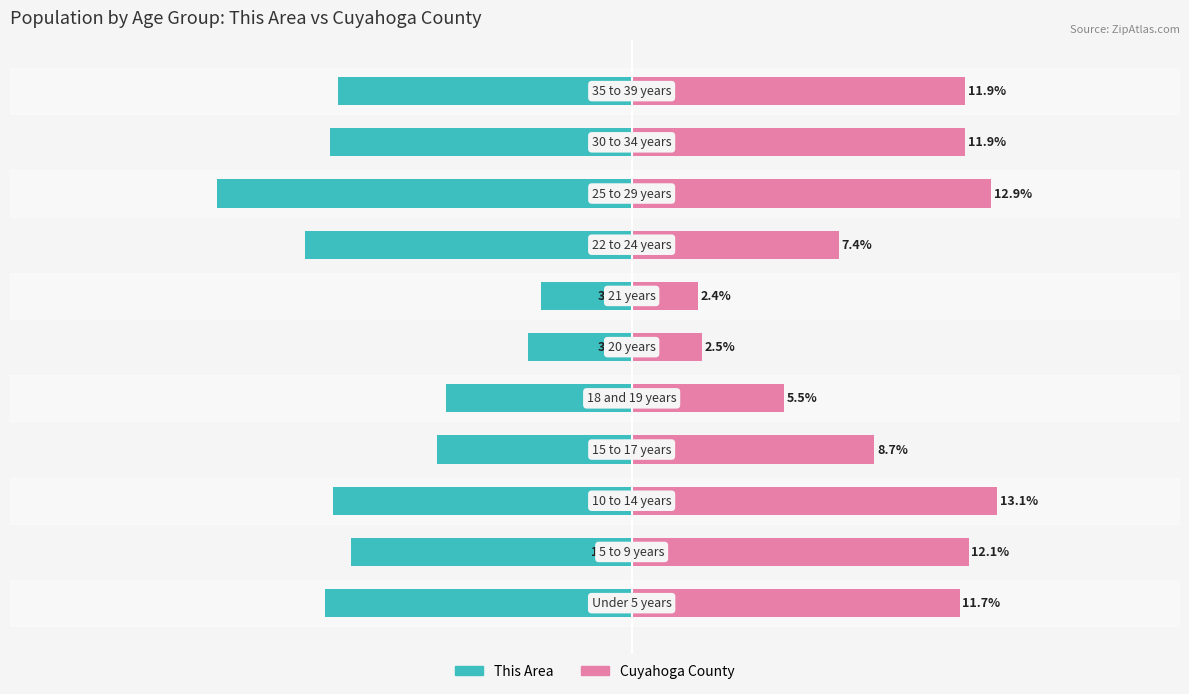

Between 5 and 10, which series saw the biggest shift?

Cuyahoga County